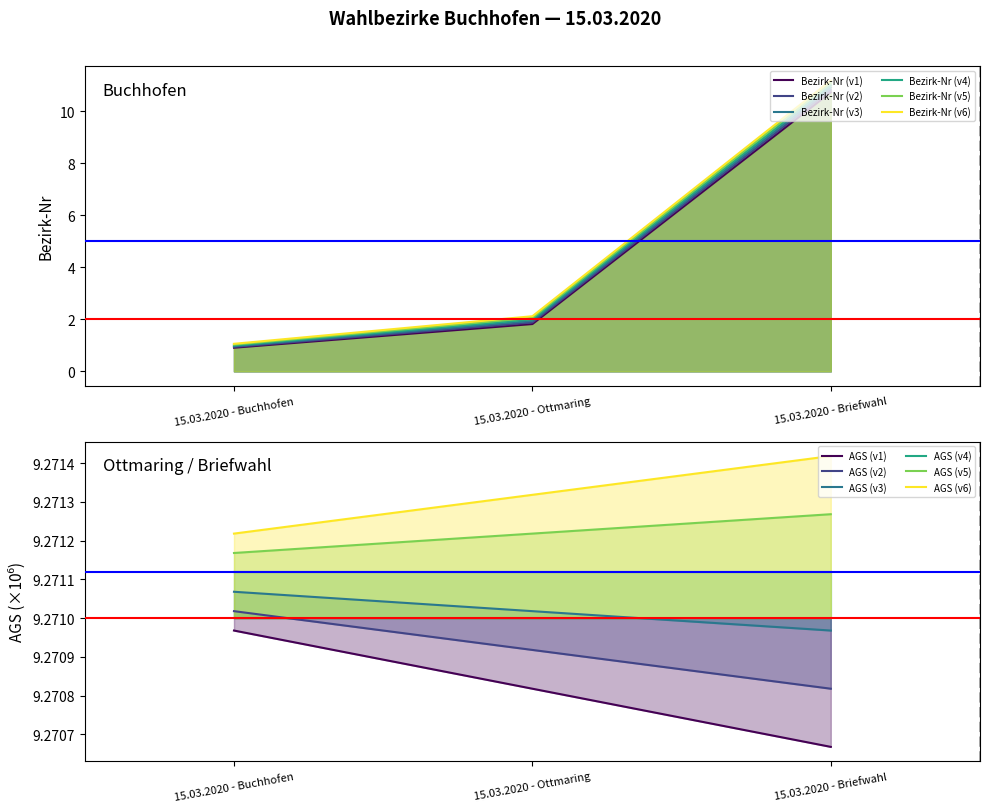

At which category does the chart reach its minimum across all series?

15.03.2020 - Buchhofen